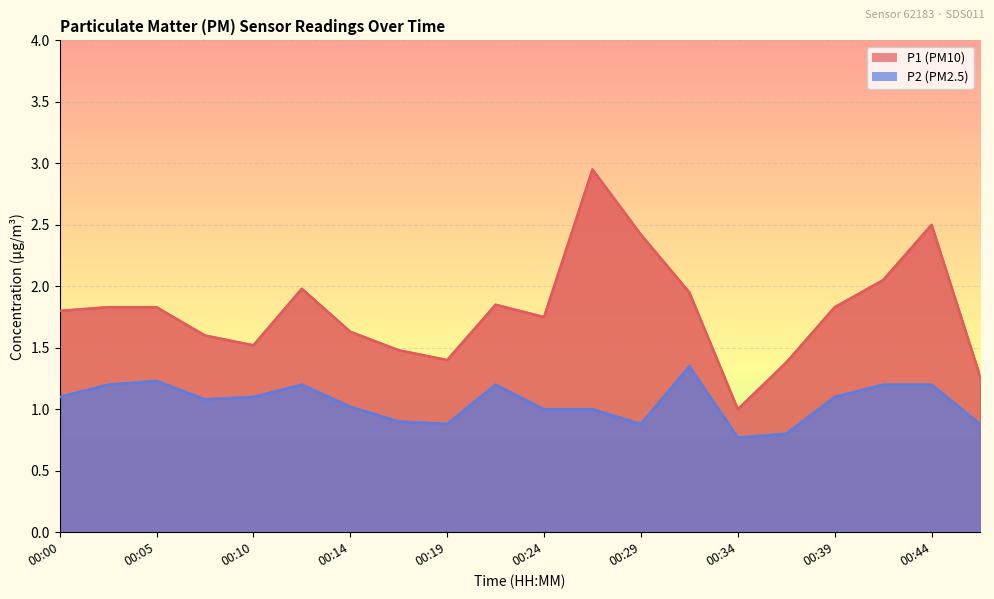

The P2 series shows 0.9 at 00:29. True or false?

True